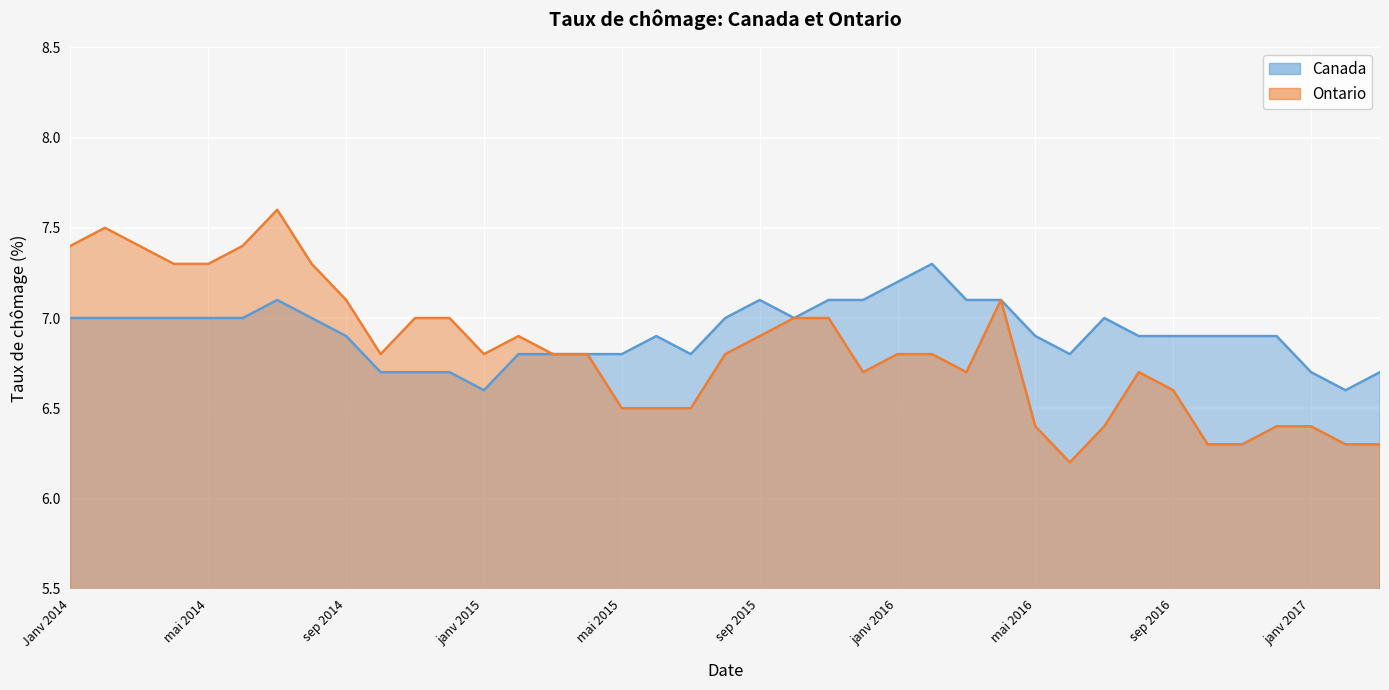

True or false: Canada and Ontario intersect in this chart.

False